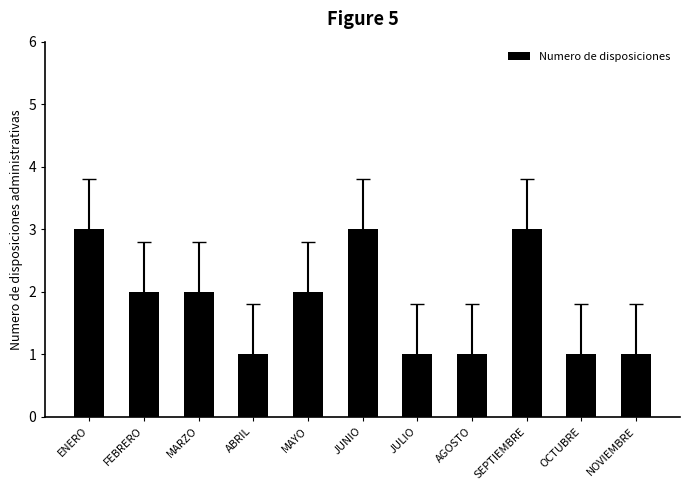

What value does the data have at OCTUBRE?

1